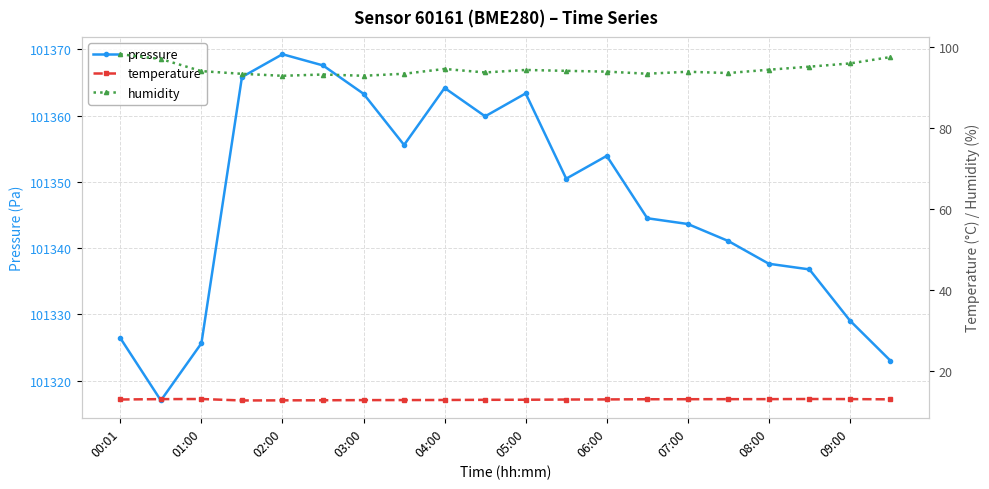

At which label does pressure reach its peak?

02:00